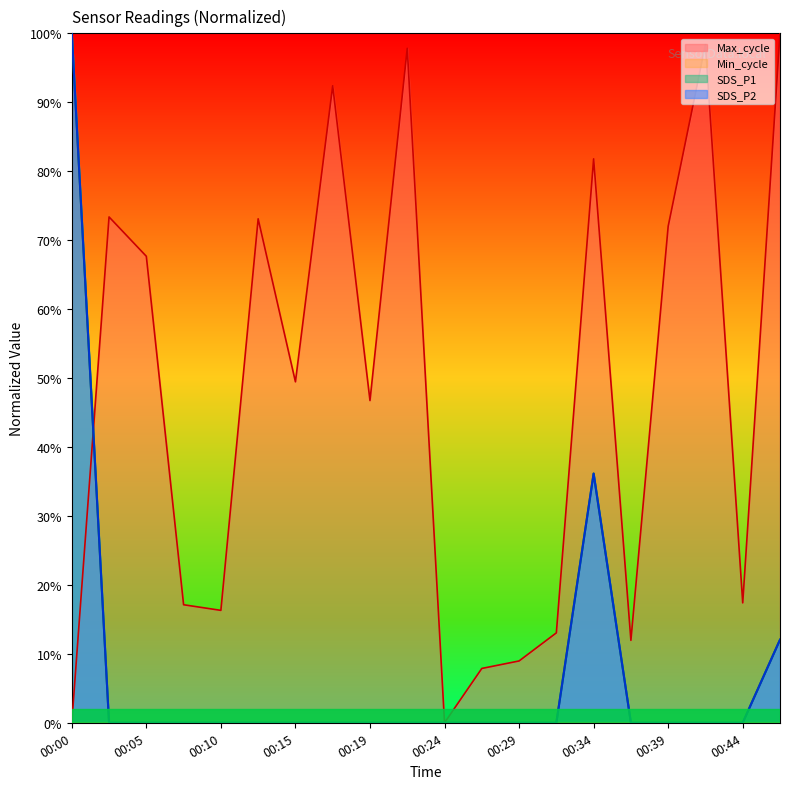

True or false: SDS_P2 and SDS_P1 intersect in this chart.

False